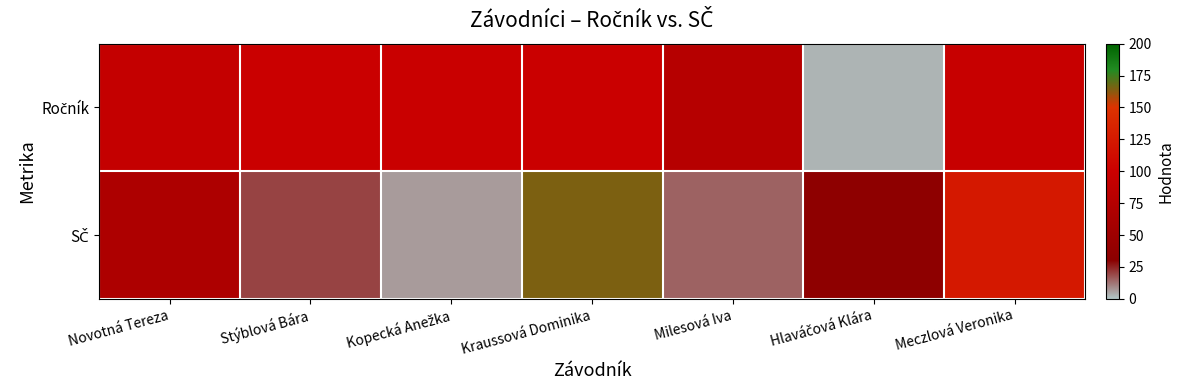

Between Milesová Iva and Stýblová Bára, which is larger?

Stýblová Bára